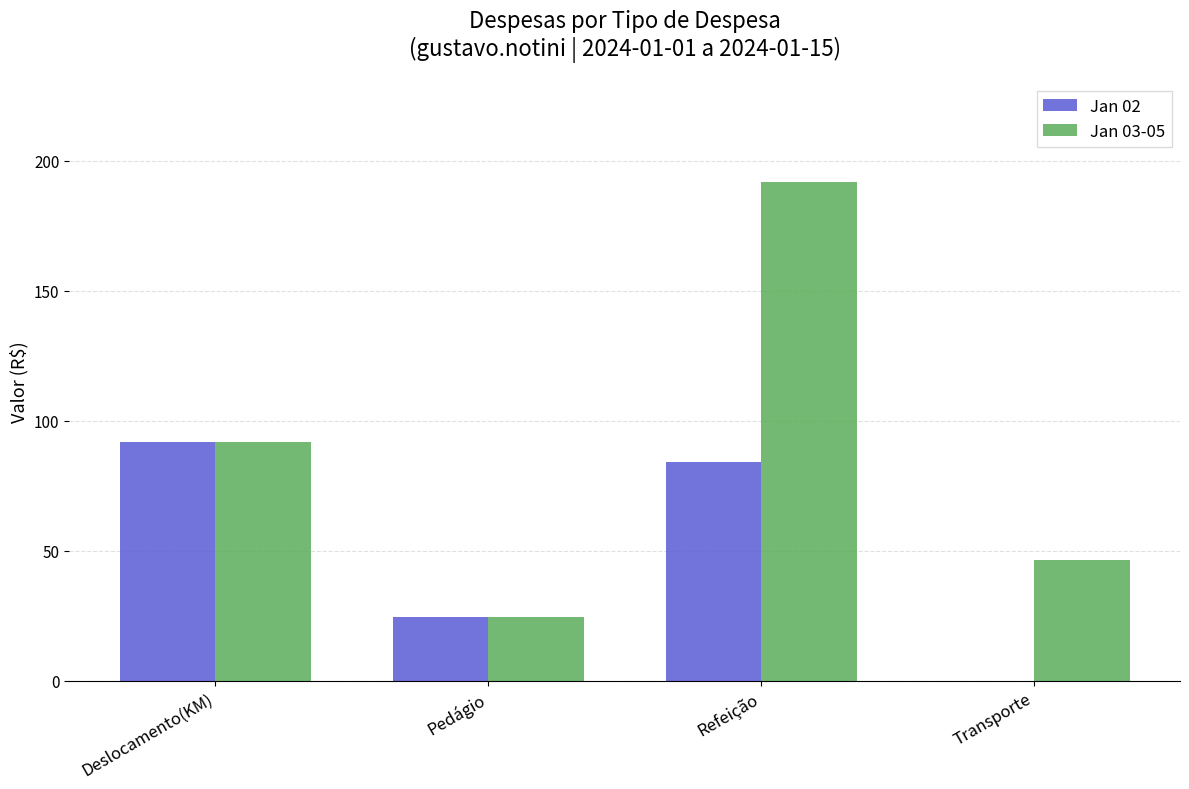

Which category has the highest value across all series?

Refeição